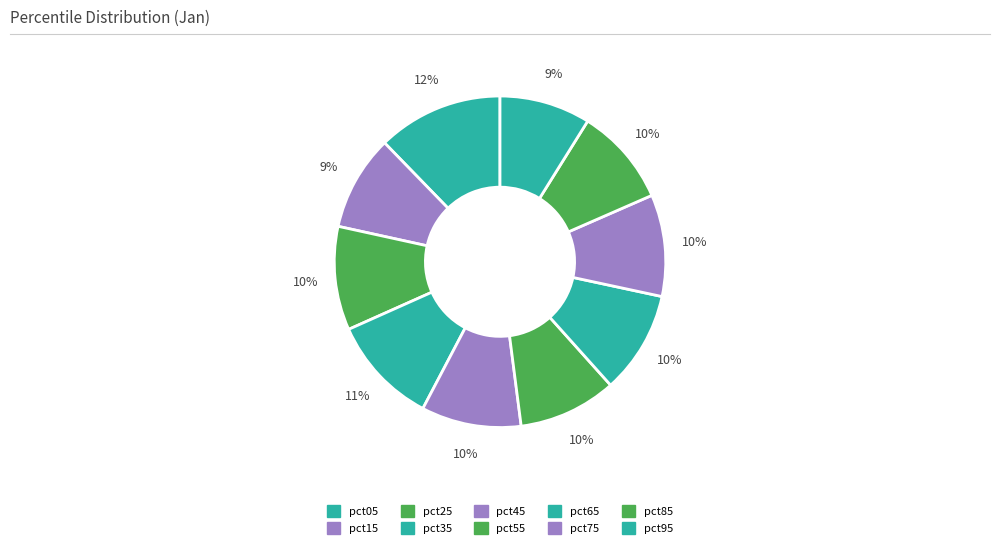

How many slices are in this pie chart?

10